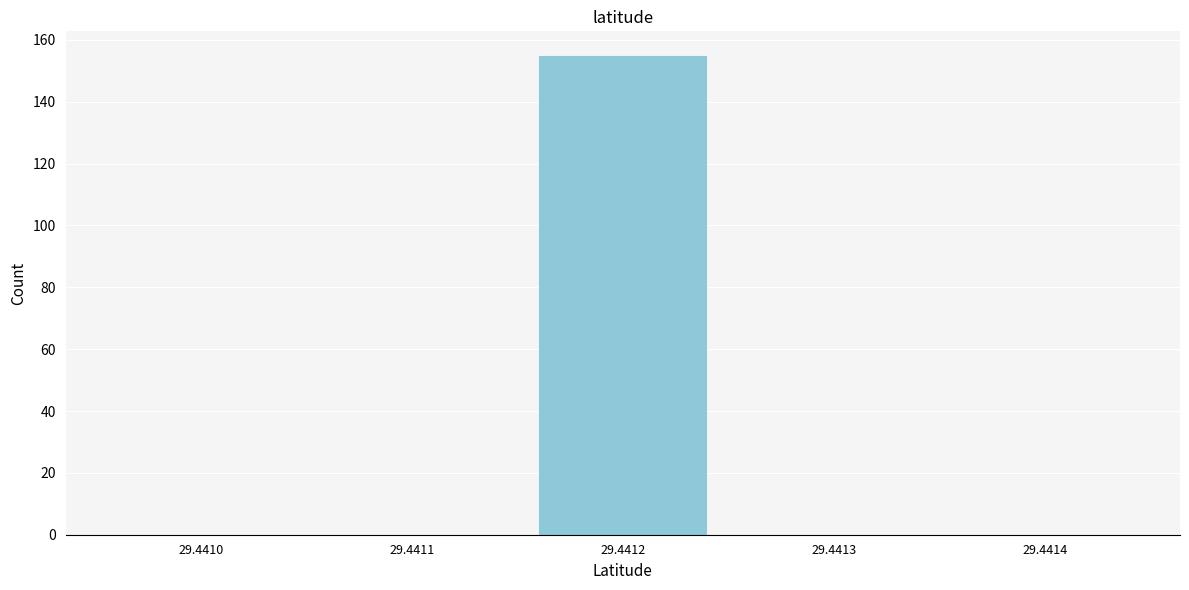

Reading right to left, transcribe all the data shown in this chart.

29.4414=0	29.4413=0	29.4412=155	29.4411=0	29.4410=0